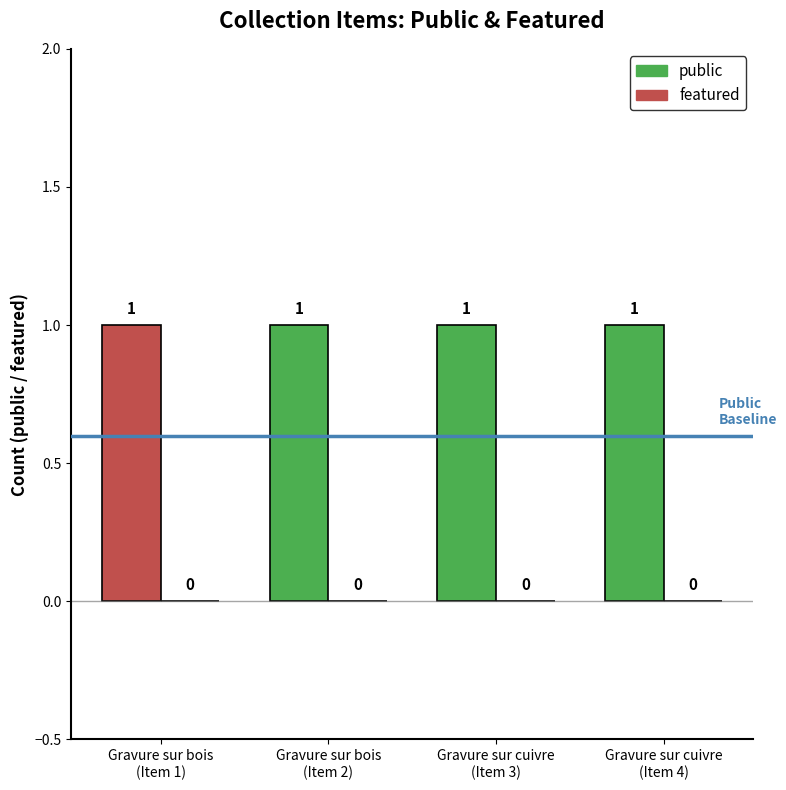

Which series changed the most between Gravure sur bois
(Item 2) and Gravure sur cuivre
(Item 4)?

public